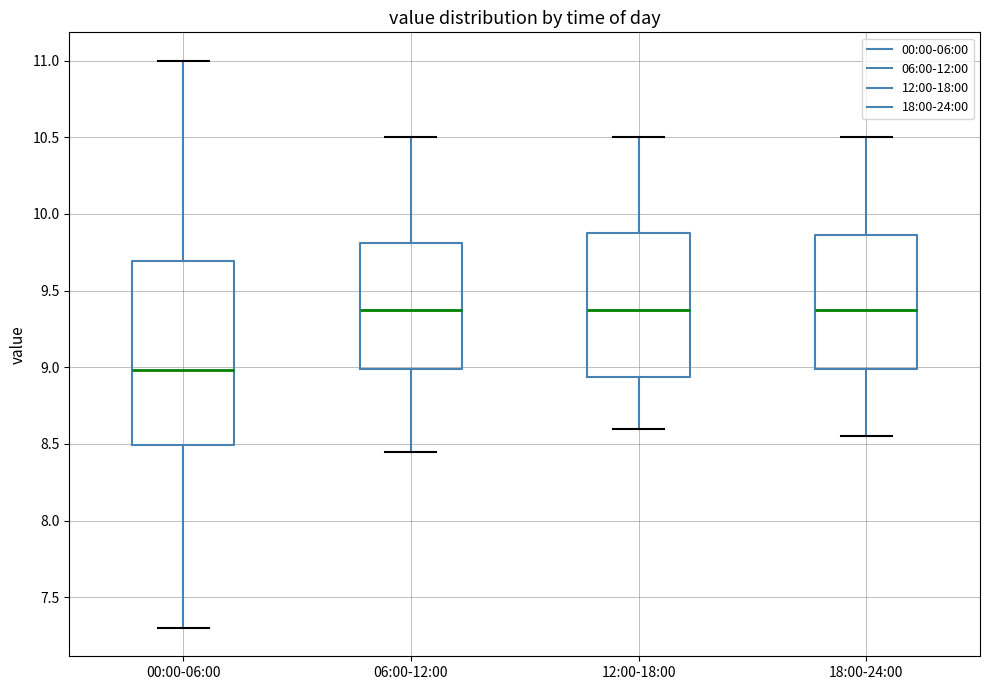

Where does the median line of the box for 00:00-06:00 sit on the y-axis? The values are not printed on the chart, so give them approximately, as read against the axis.

9.00